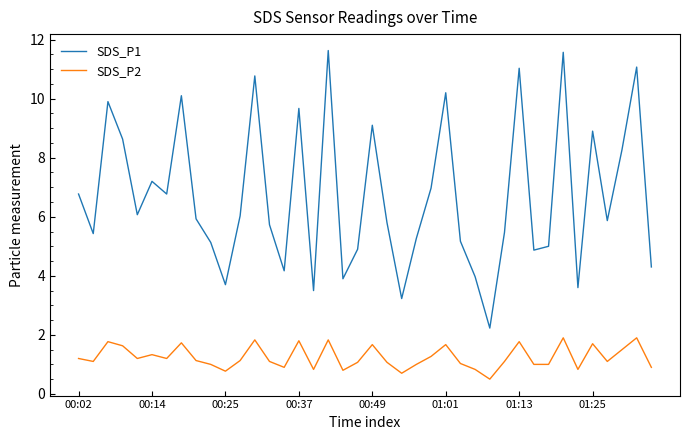

Which series has the widest spread of values?

SDS_P1